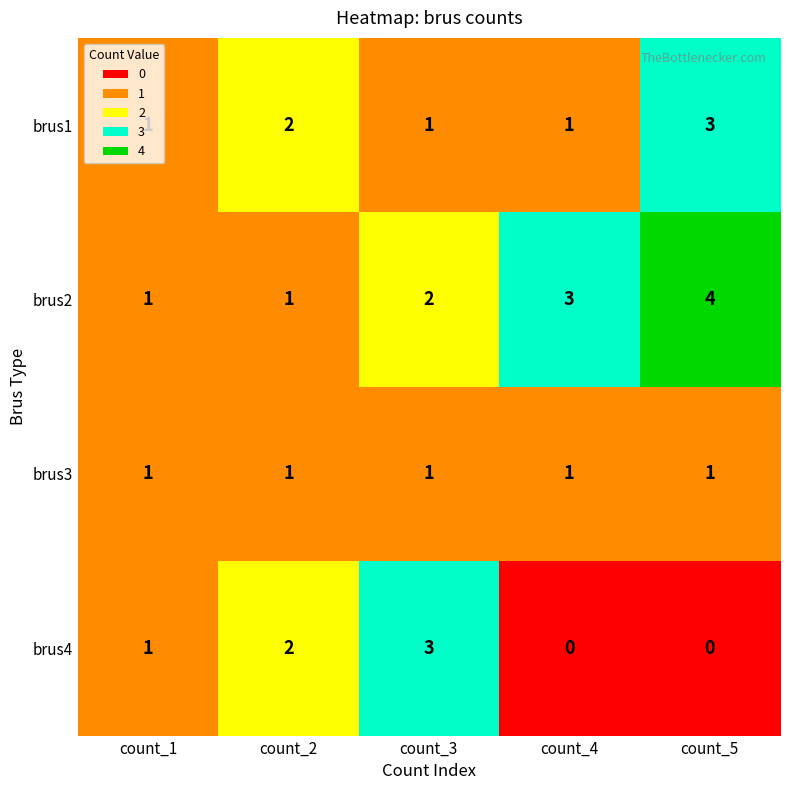

Which series has the largest total across all categories?

brus2